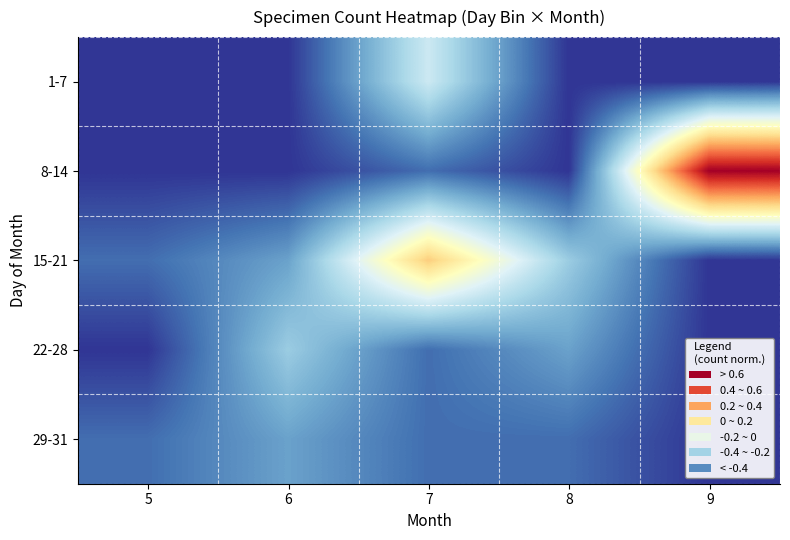

How many data points does each series have?

5